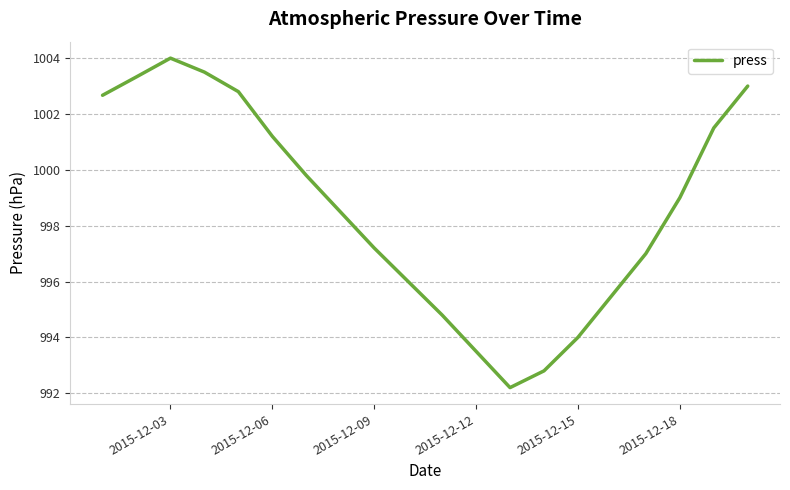

How many lines are shown in the chart?

1